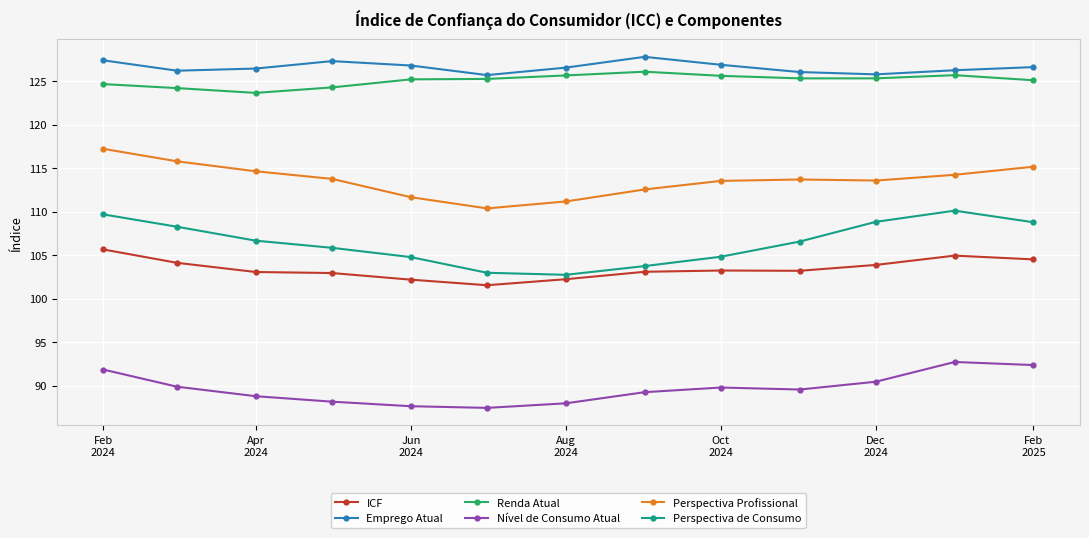

At how many categories does at least one series exceed 101?

13